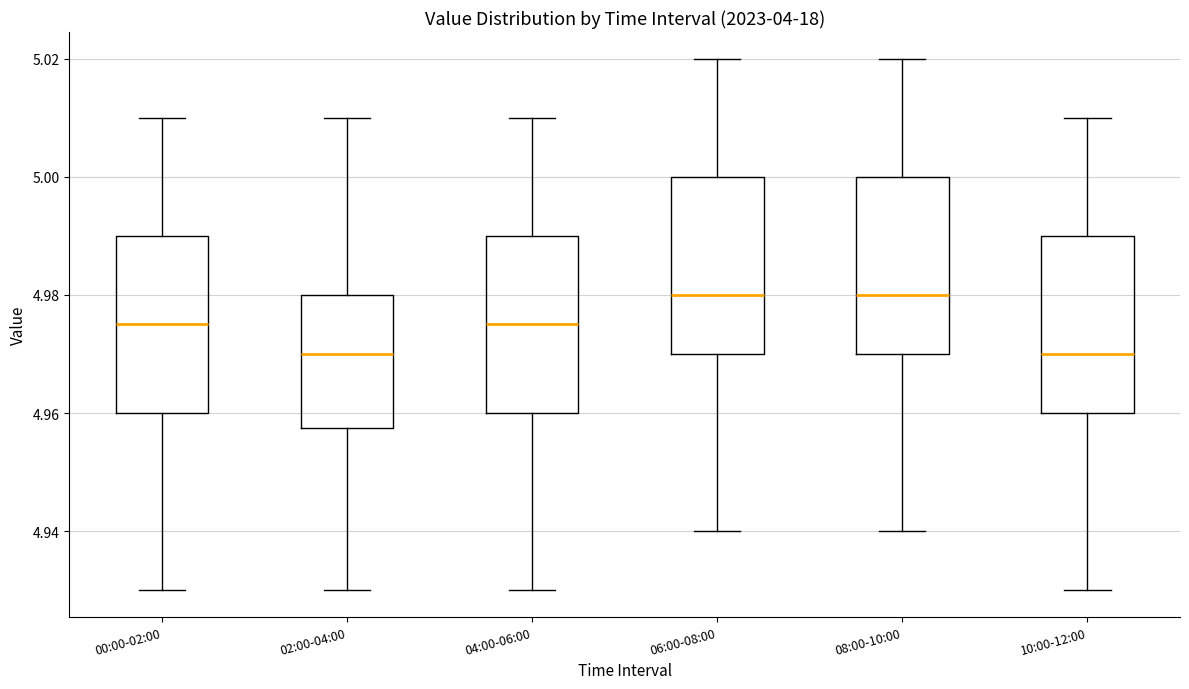

Reading left to right, read every box against the y-axis: the position of its median line, the range the box covers, and the ends of its whiskers. The values are not printed on the chart, so give them approximately, as read against the axis.

00:00-02:00: median 4.976, box 4.960 to 4.990, whiskers 4.930 to 5.010
02:00-04:00: median 4.970, box 4.958 to 4.980, whiskers 4.930 to 5.010
04:00-06:00: median 4.976, box 4.960 to 4.990, whiskers 4.930 to 5.010
06:00-08:00: median 4.980, box 4.970 to 5.000, whiskers 4.940 to 5.020
08:00-10:00: median 4.980, box 4.970 to 5.000, whiskers 4.940 to 5.020
10:00-12:00: median 4.970, box 4.960 to 4.990, whiskers 4.930 to 5.010